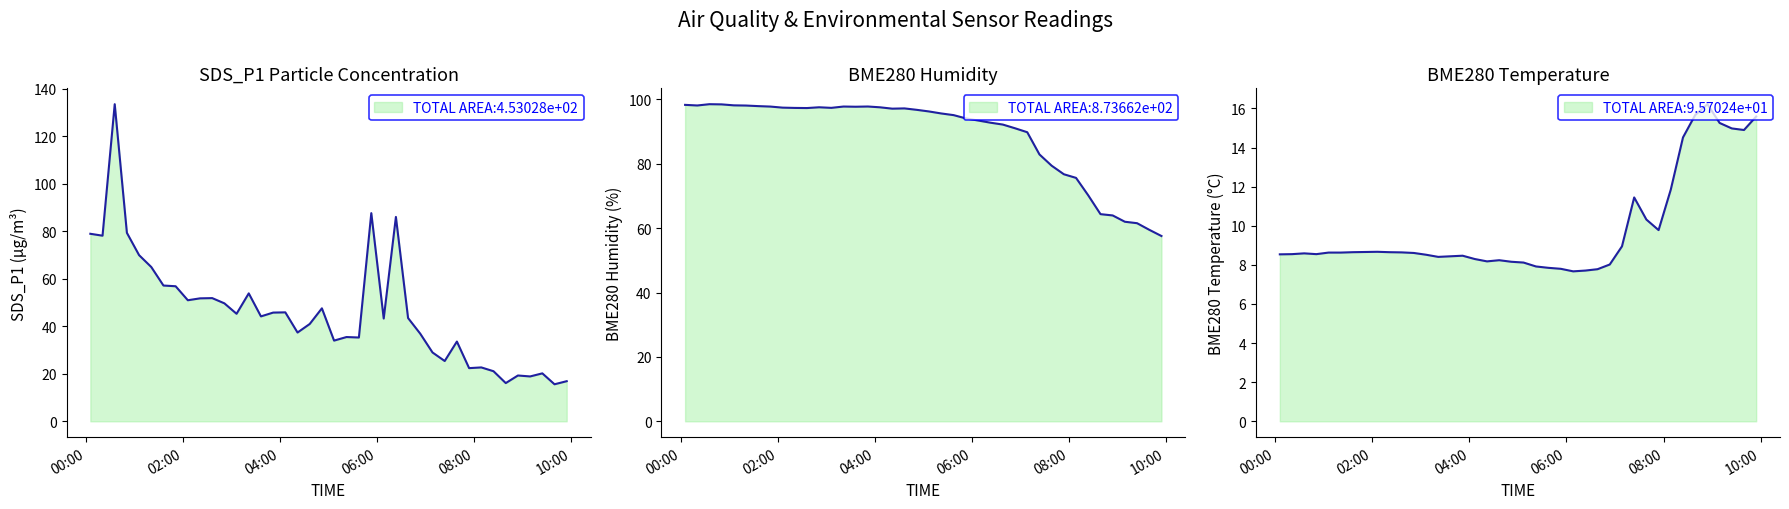

True or false: BME280_temperature and SDS_P1 intersect in this chart.

False